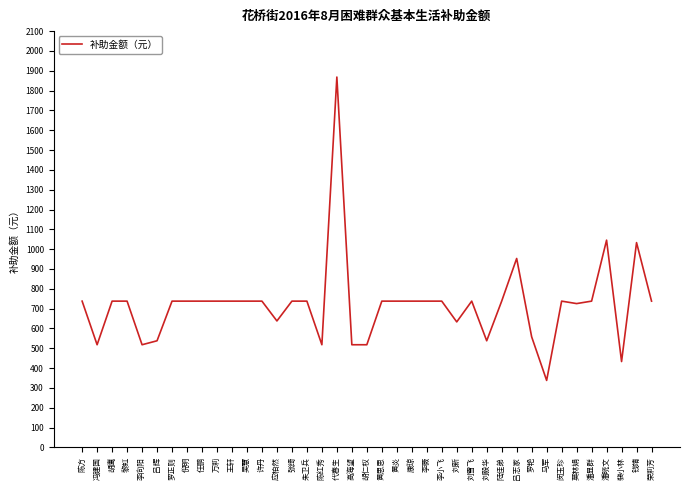

What is the average value?

721.1